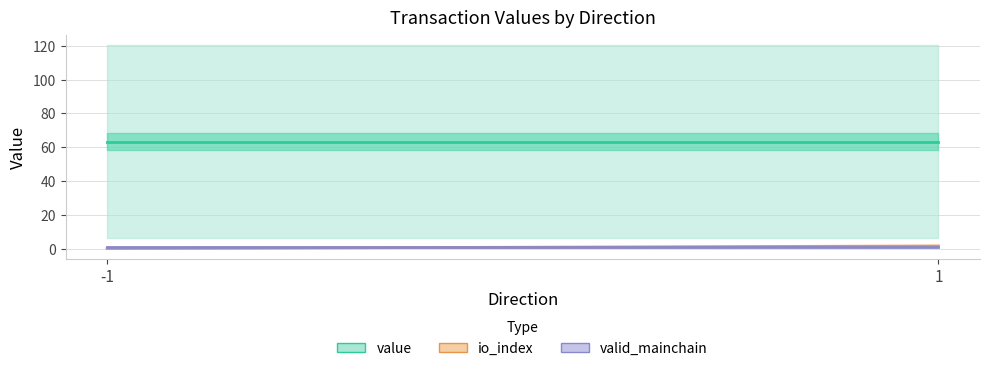

True or false: value and io_index intersect in this chart.

False